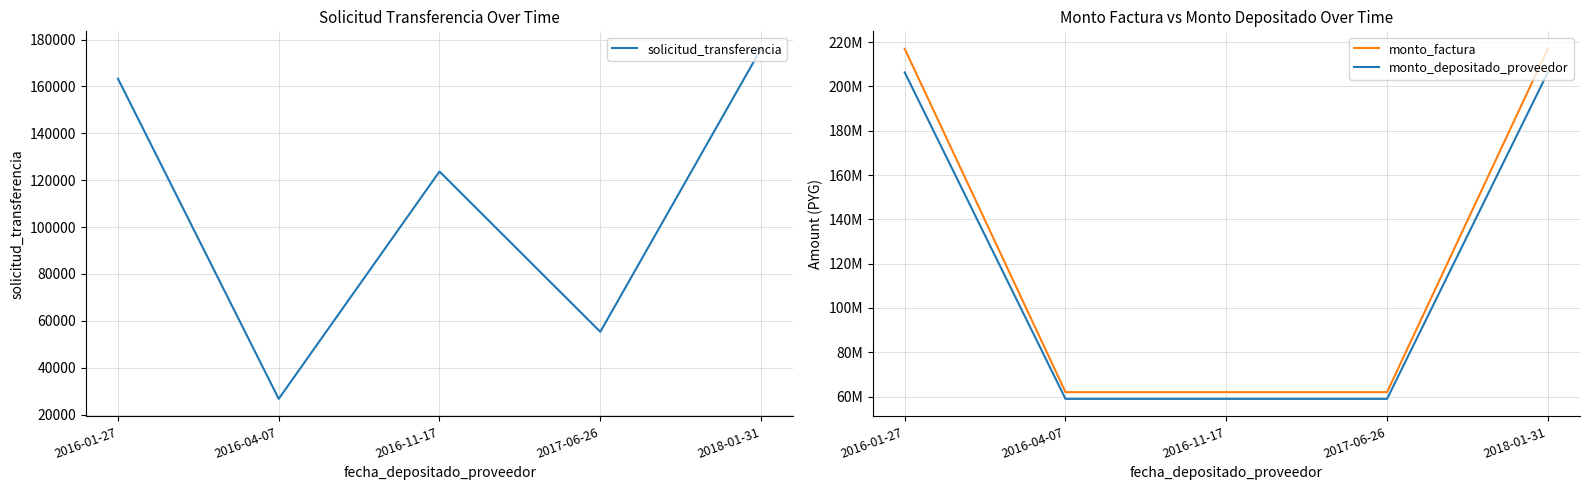

List the series in order of their peak value, highest first.

monto_factura, monto_depositado_proveedor, solicitud_transferencia